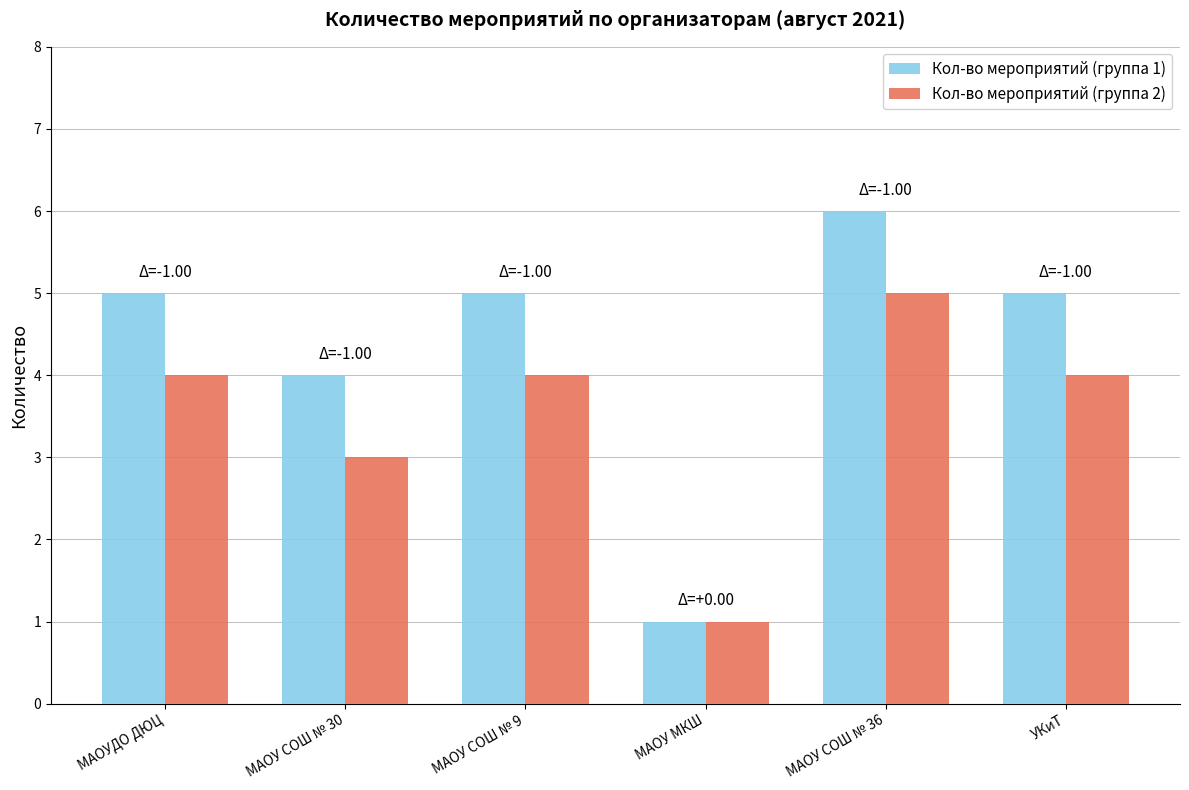

What is the label of the 1st bar from the left?

МАОУДО ДЮЦ